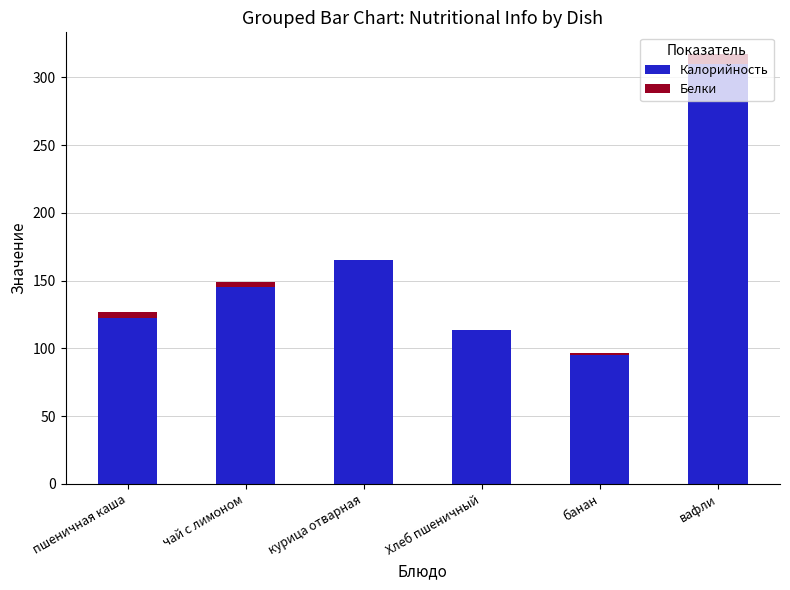

What is the maximum value for Калорийность?

310.0